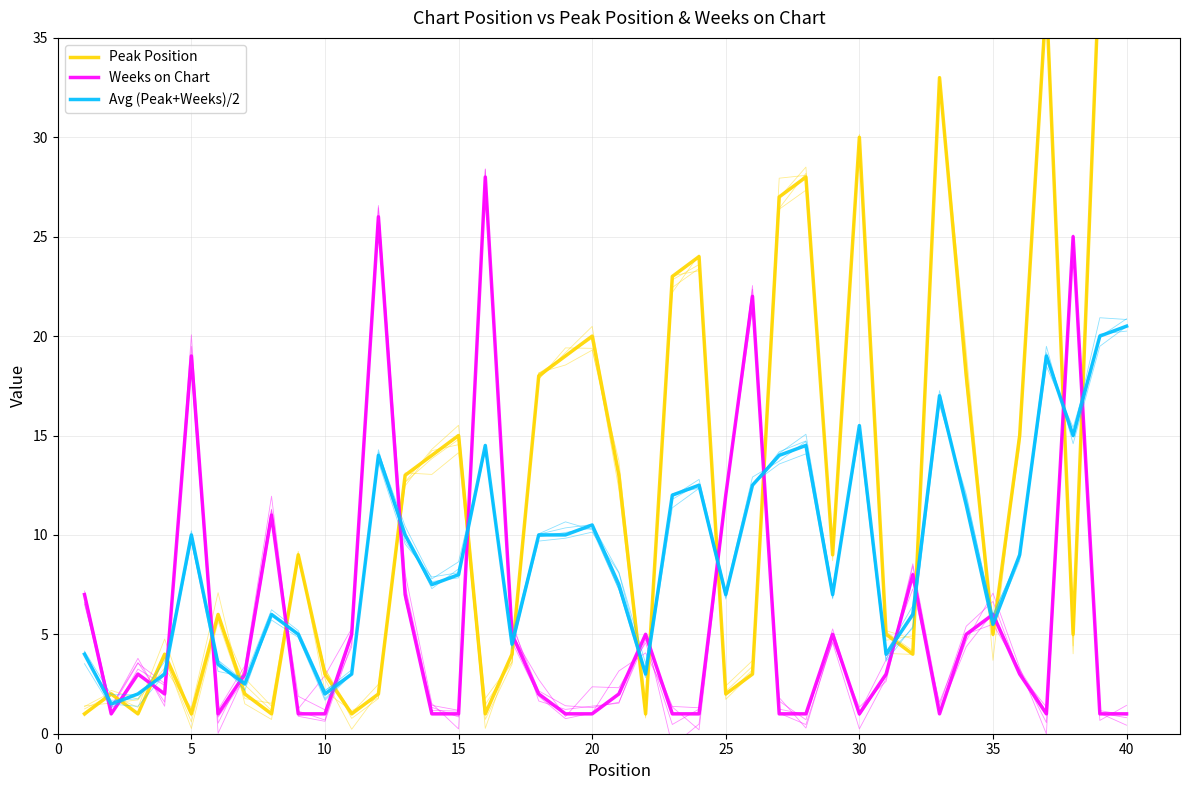

How many data points does each series have?

40